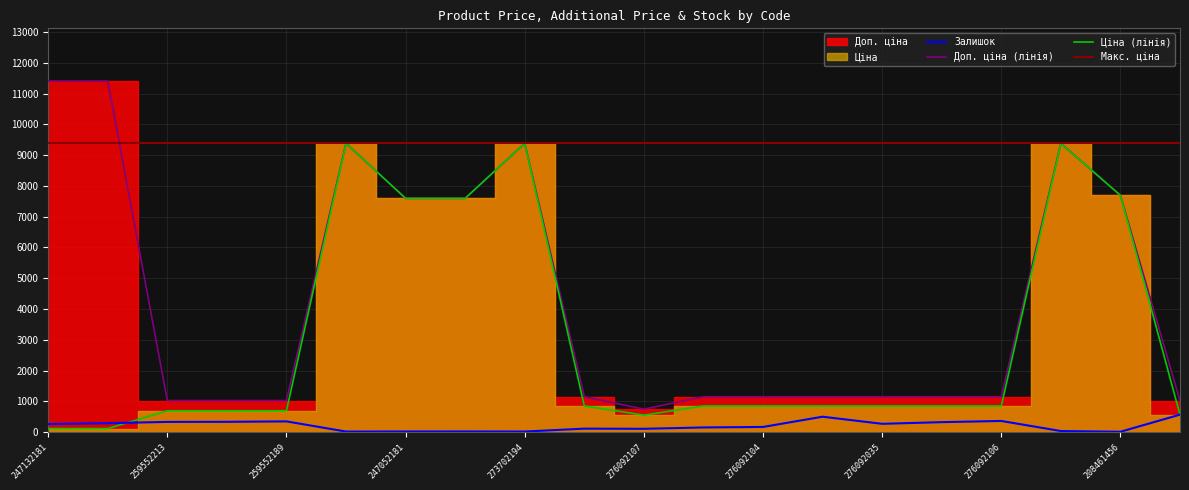

What is the spread (max minus min) of values at 208461456?

7682.1